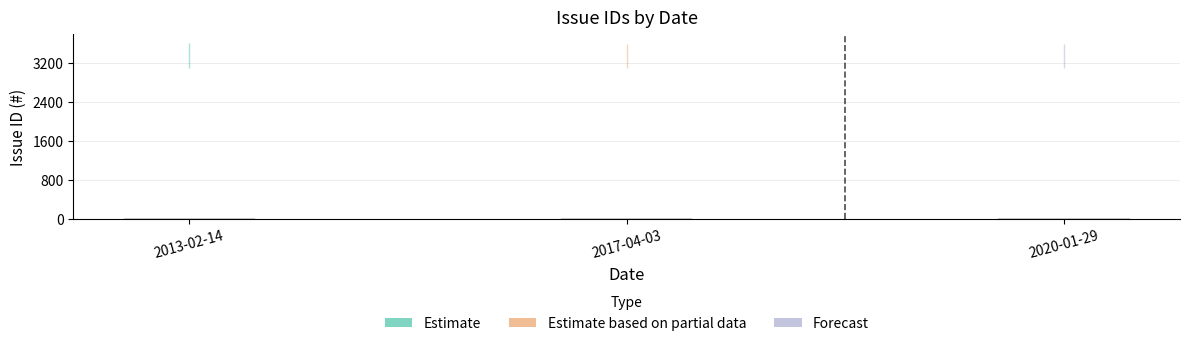

What is the change in value from 2013-02-14 to 2017-04-03?

-0.1